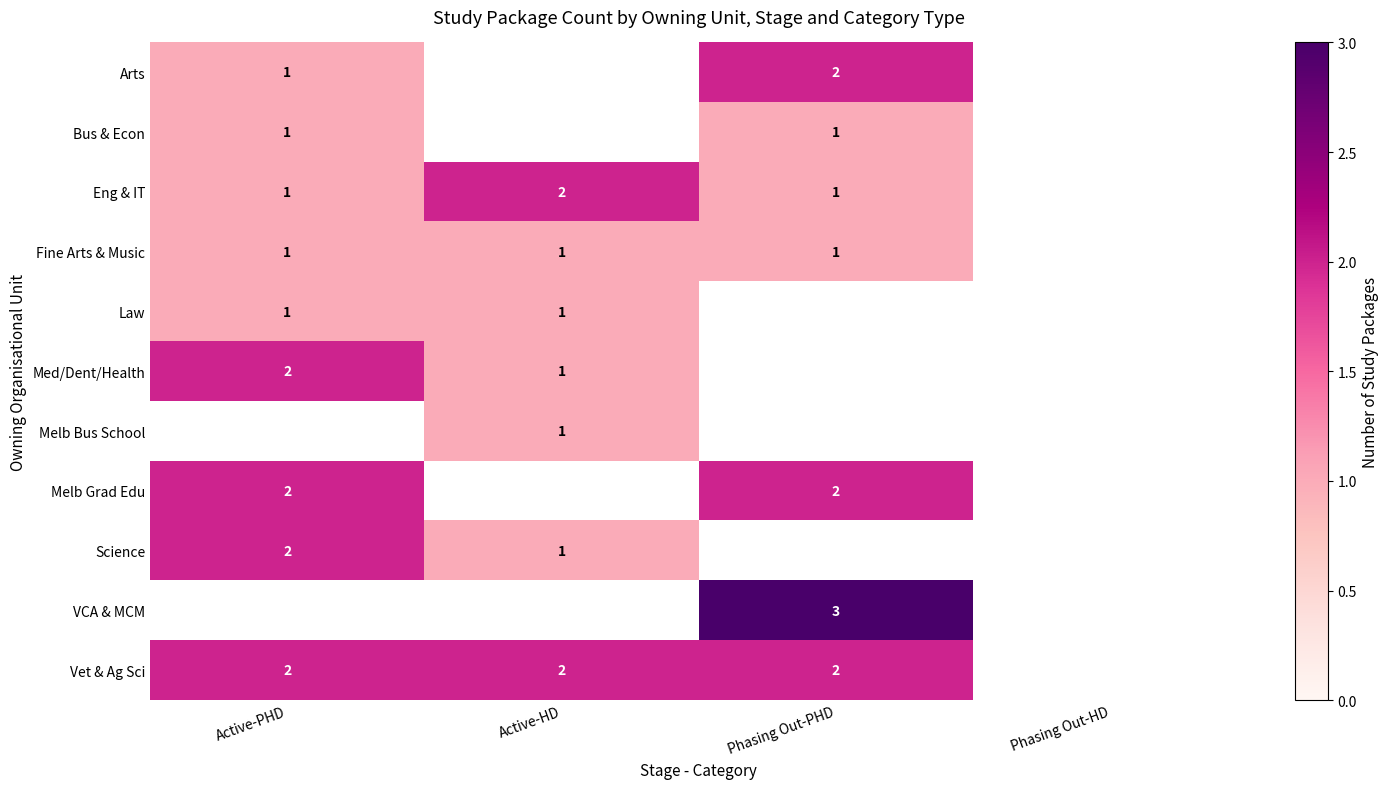

What is the sum of the Vet & Ag Sci values at Active-PHD and Active-HD?

4